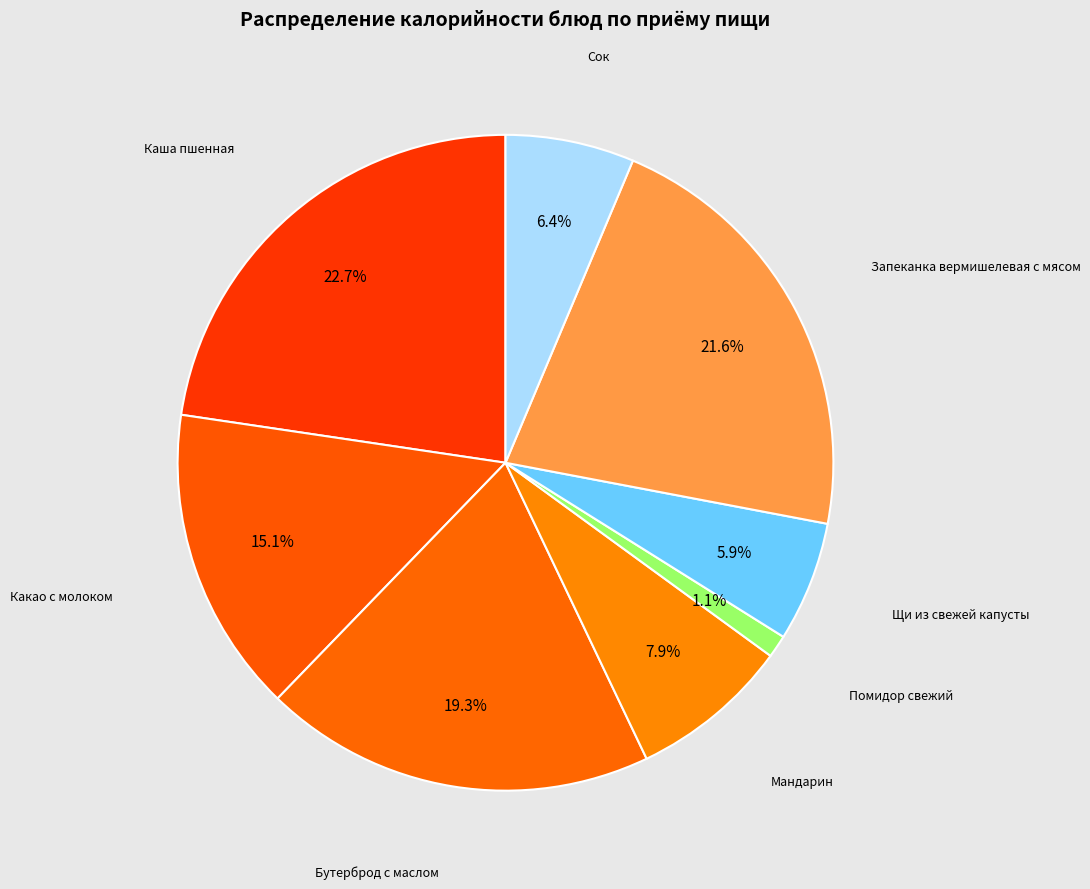

Does any single category account for the majority?

No